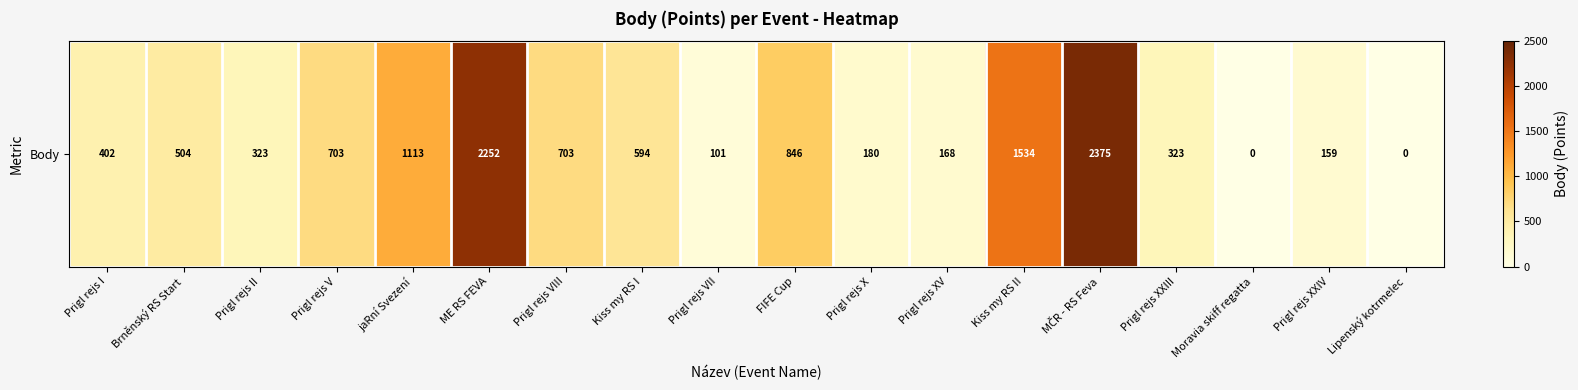

Read the value at Prigl rejs X, to the nearest 100.

200